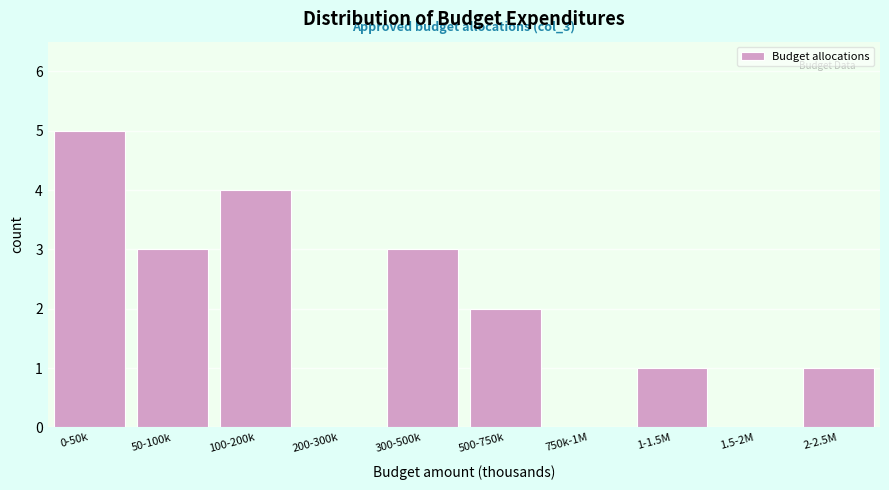

Reading right to left, what are all the values shown in this chart?

2-2.5M=1	1.5-2M=0	1-1.5M=1	750k-1M=0	500-750k=2	300-500k=3	200-300k=0	100-200k=4	50-100k=3	0-50k=5